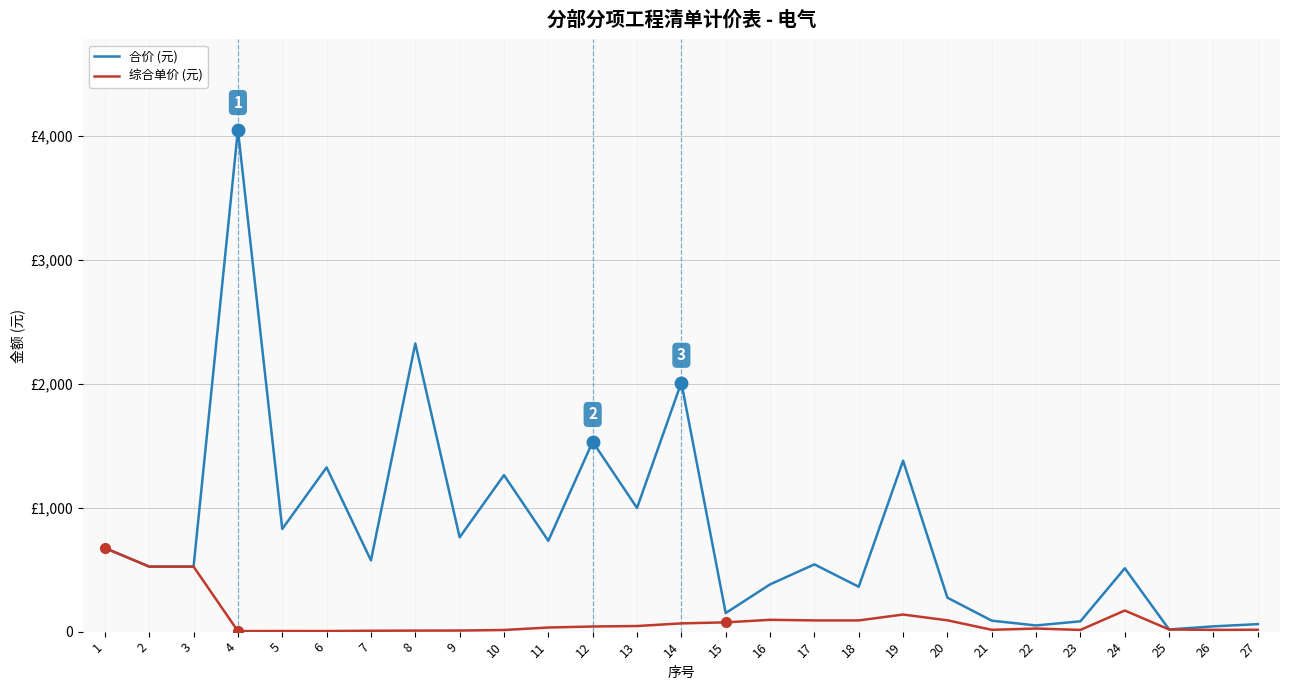

True or false: 综合单价 (元) and 合价 (元) cross at least once.

False